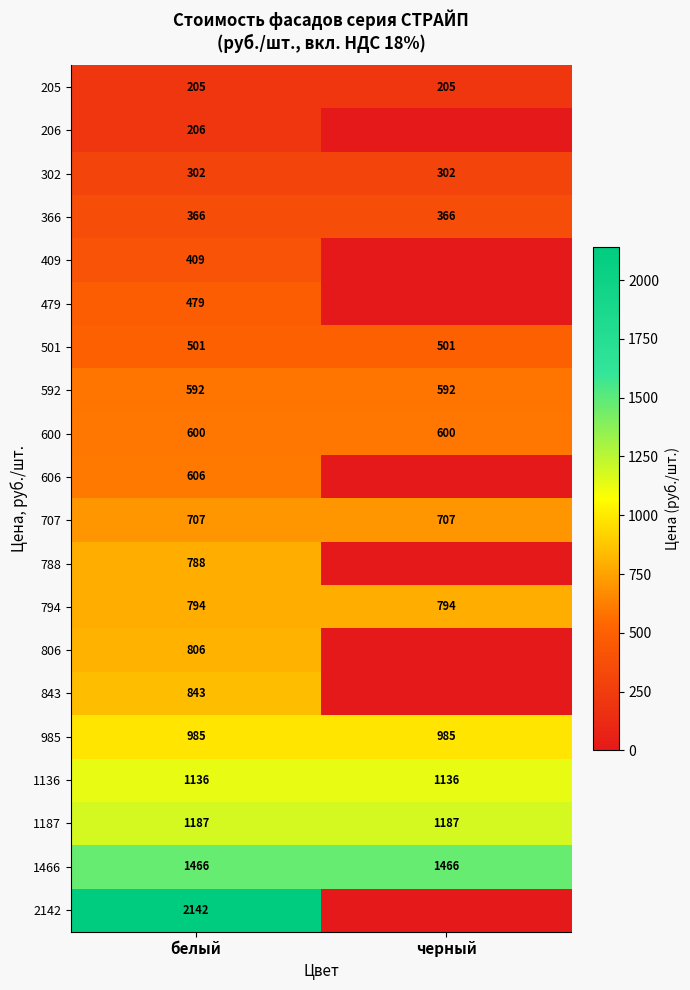

What is the sum of the 366 values at черный and белый?

732